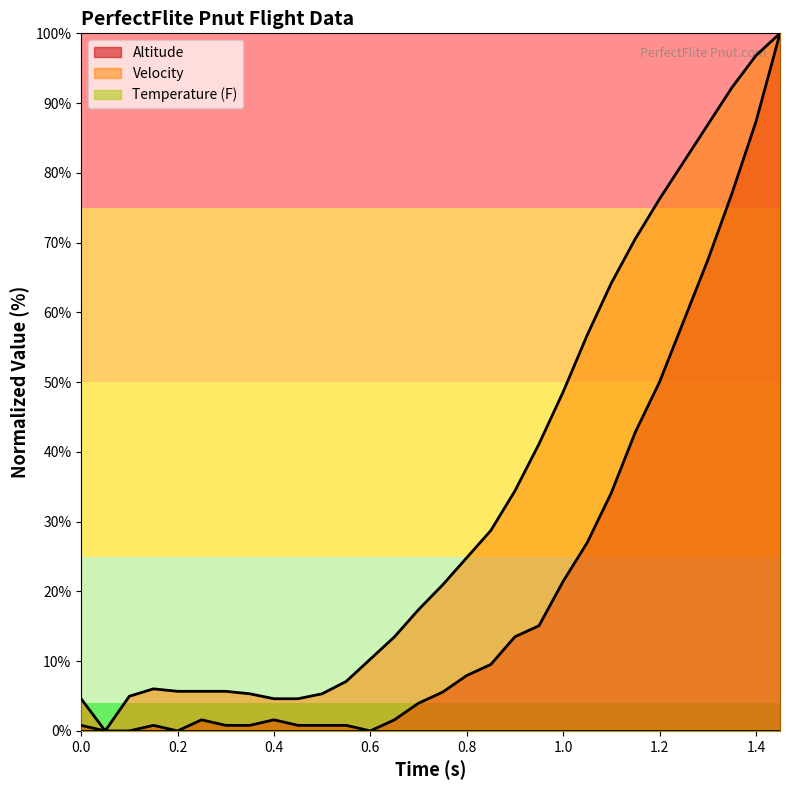

Which series has the largest total across all categories?

Velocity